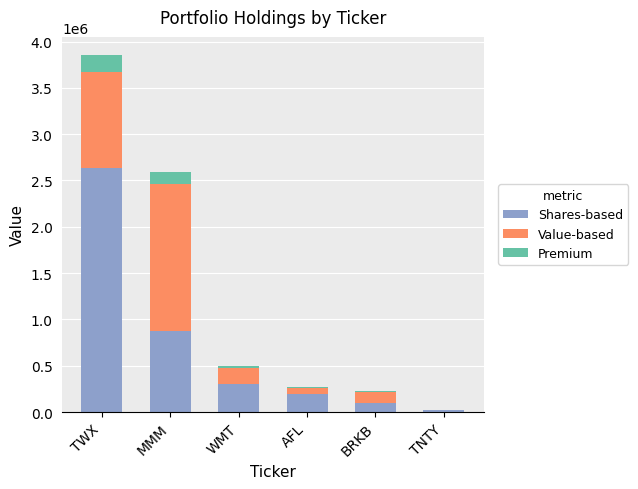

Is it true that Shares-based equals 879500 at MMM?

True